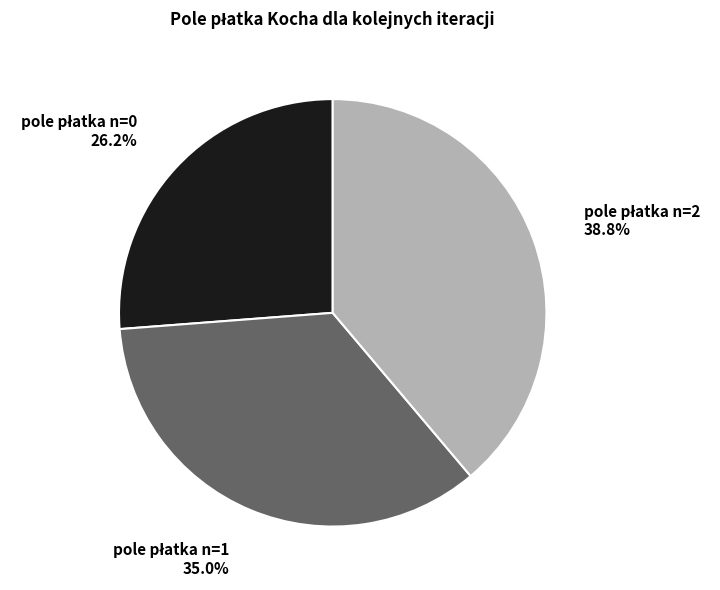

Is there a majority slice in this chart?

No